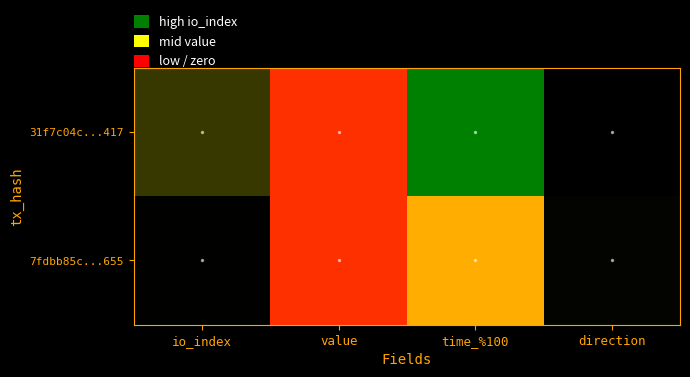

List the series in order of their overall mean, highest first.

31f7c04c...417, 7fdbb85c...655